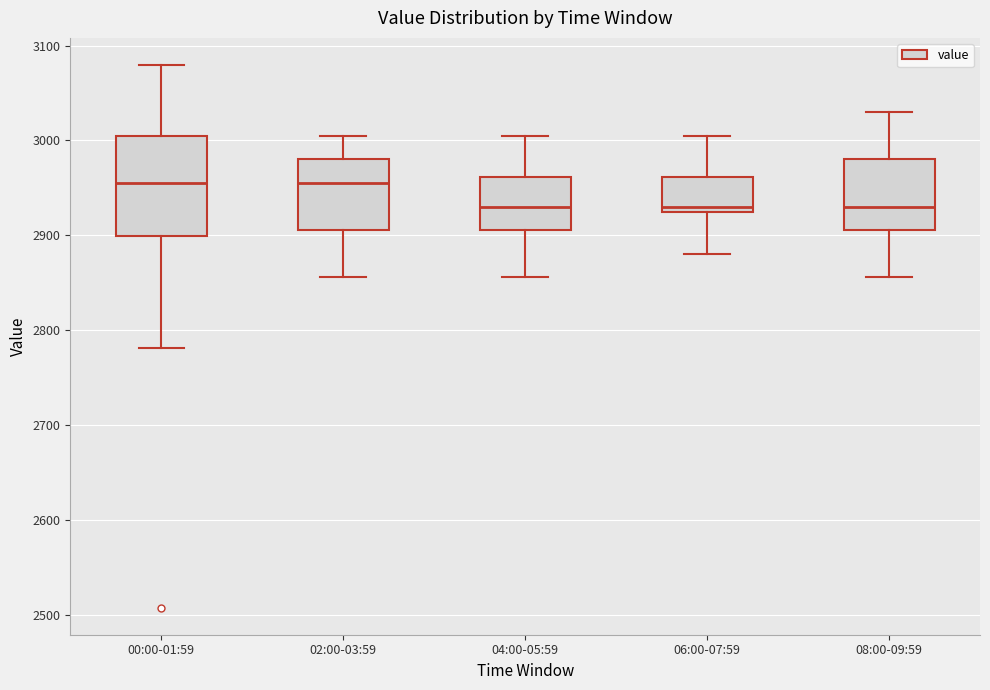

Reading left to right, read every box against the y-axis: the position of its median line, the range the box covers, and the ends of its whiskers. The values are not printed on the chart, so give them approximately, as read against the axis.

00:00-01:59: median 2960, box 2900 to 3000, whiskers 2780 to 3080
02:00-03:59: median 2960, box 2910 to 2980, whiskers 2860 to 3000
04:00-05:59: median 2930, box 2910 to 2960, whiskers 2860 to 3000
06:00-07:59: median 2930, box 2920 to 2960, whiskers 2880 to 3000
08:00-09:59: median 2930, box 2910 to 2980, whiskers 2860 to 3030